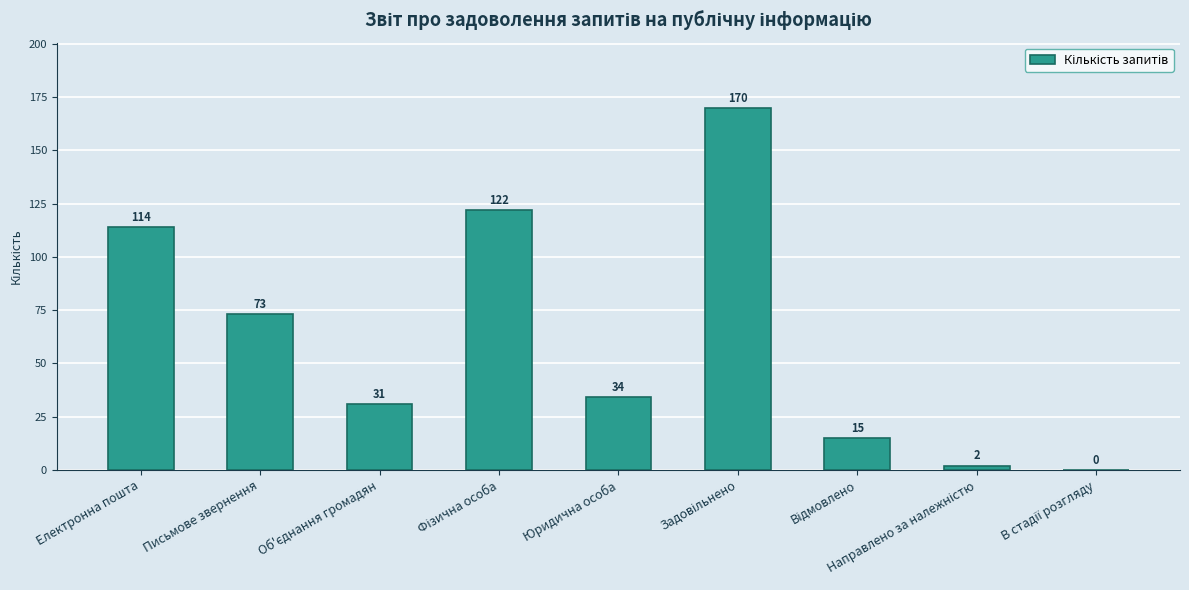

The chart shows a value of 156 at Електронна пошта. True or false?

False